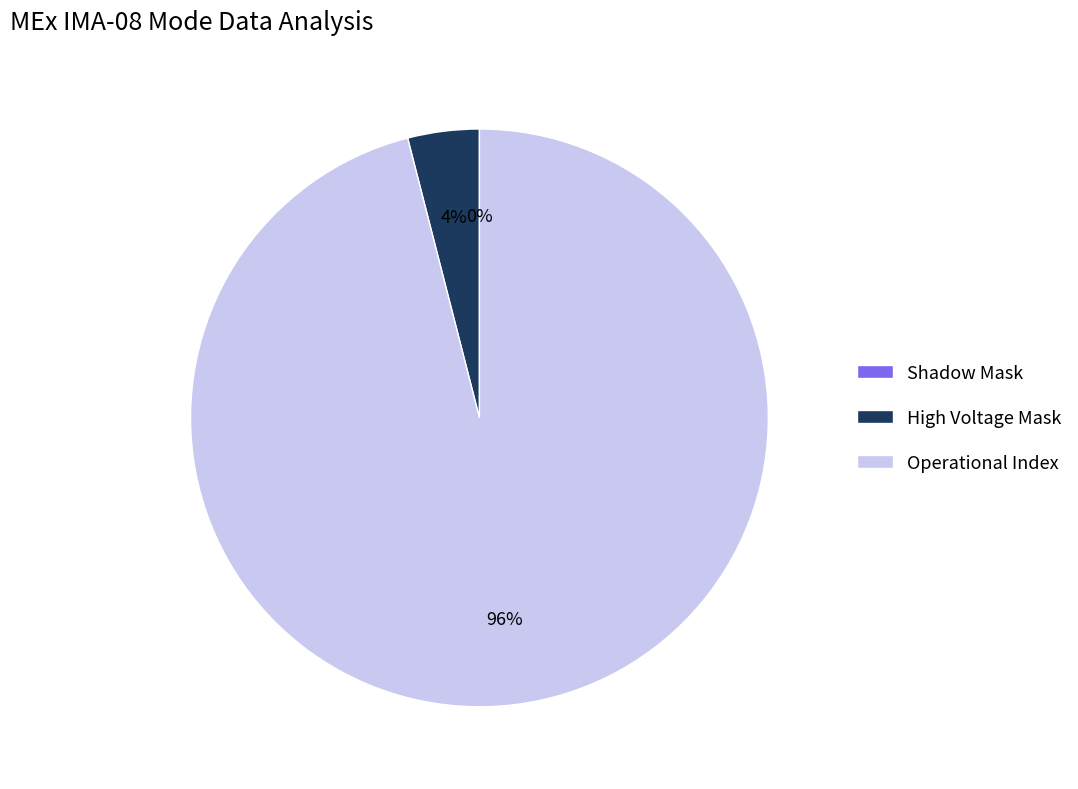

To the nearest percent, what portion does Operational Index represent?

96%